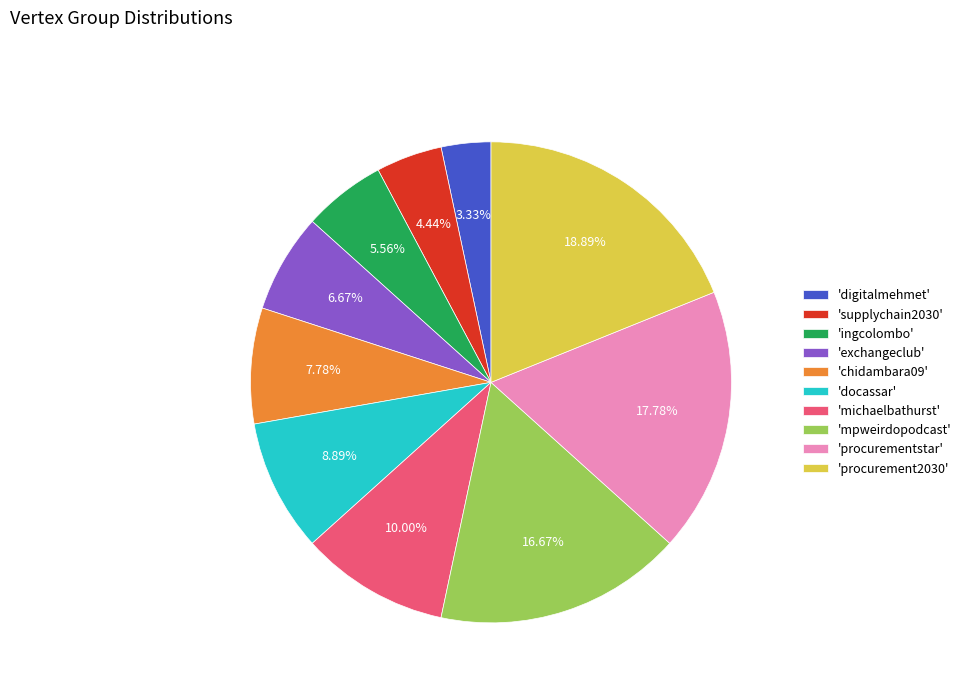

Between 'chidambara09' and 'digitalmehmet', which is larger?

'chidambara09'